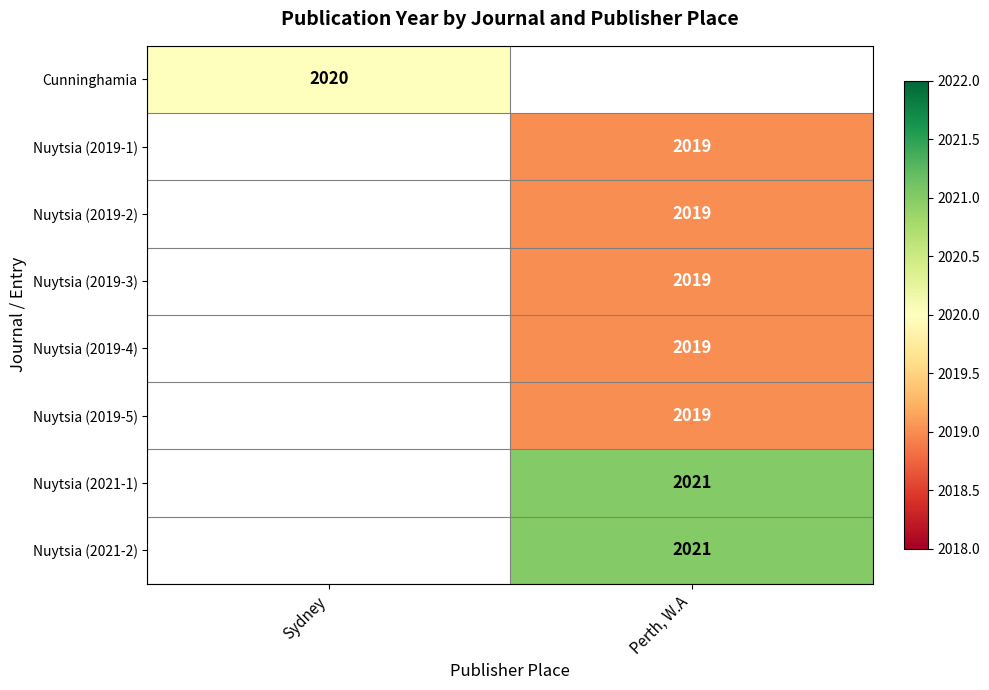

The value of Nuytsia (2019-1) at Perth, W.A is 2922. True or false?

False